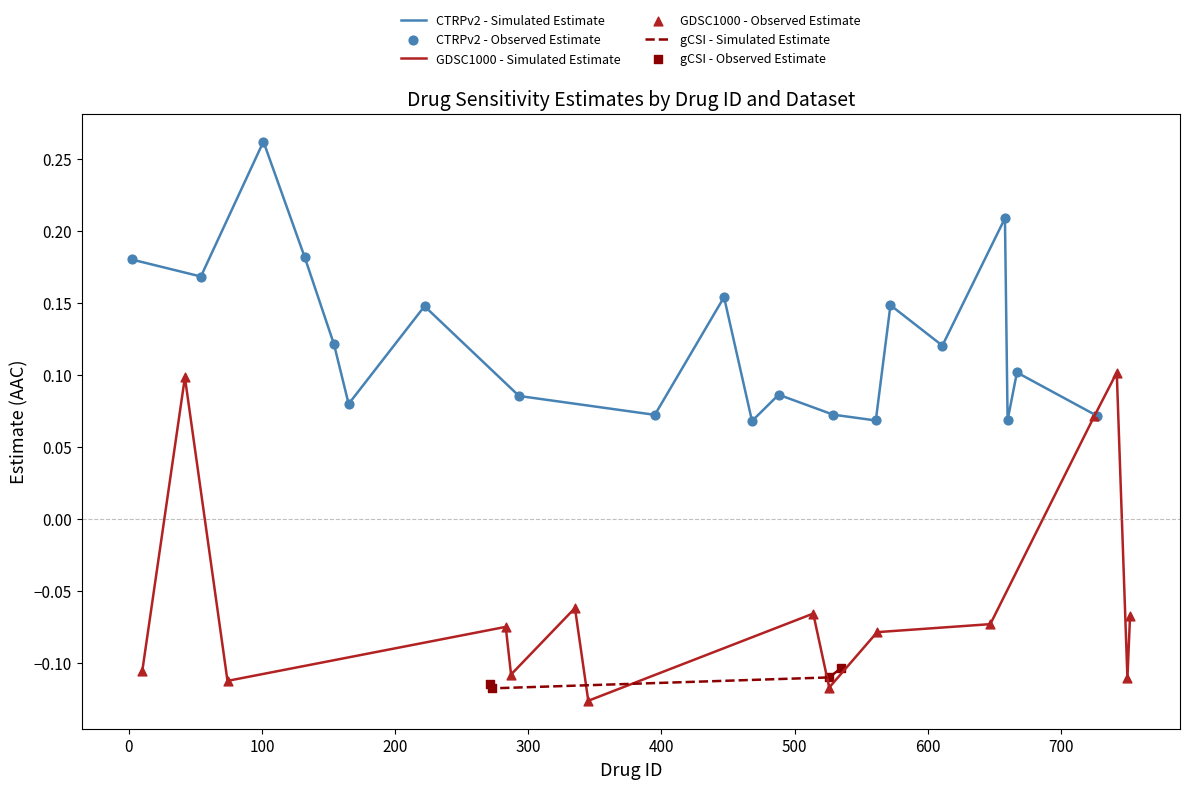

At which category is the sum across all series the highest?

5